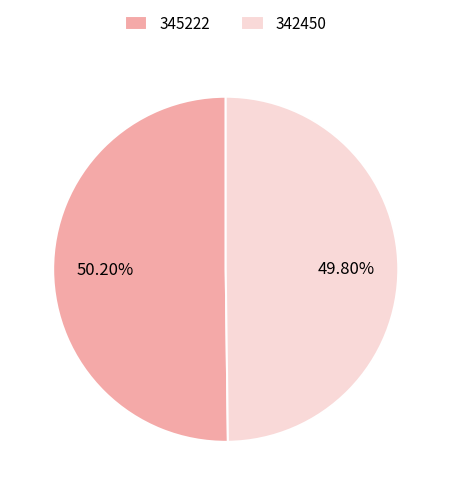

To the nearest percent, what is the average slice percentage?

50%